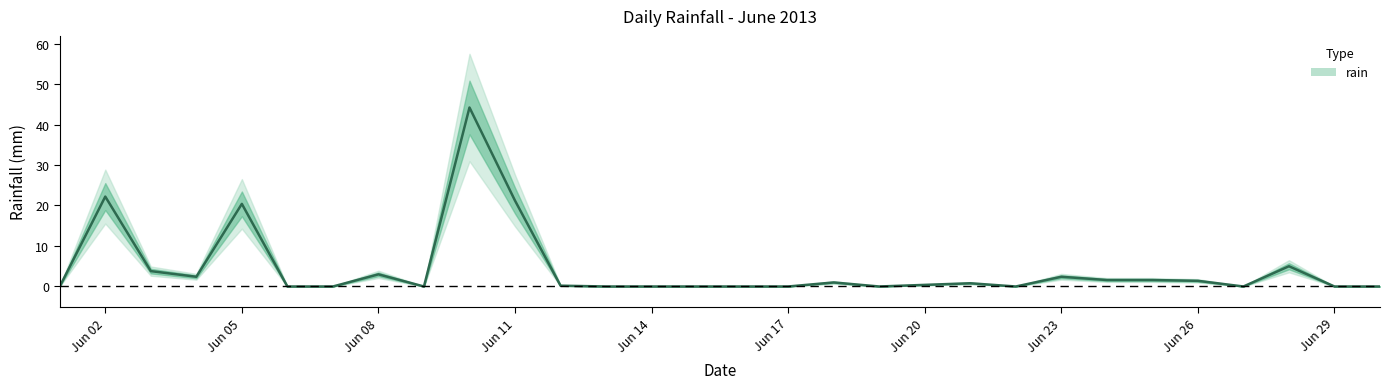

Count the number of values greater than 0.

16